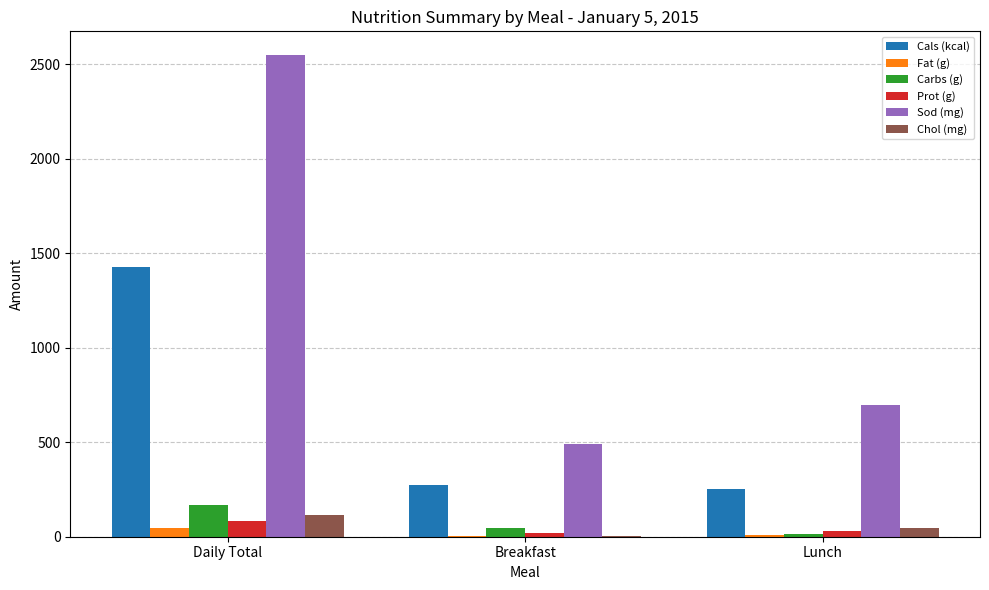

What is the maximum value shown in the chart?

2546.5